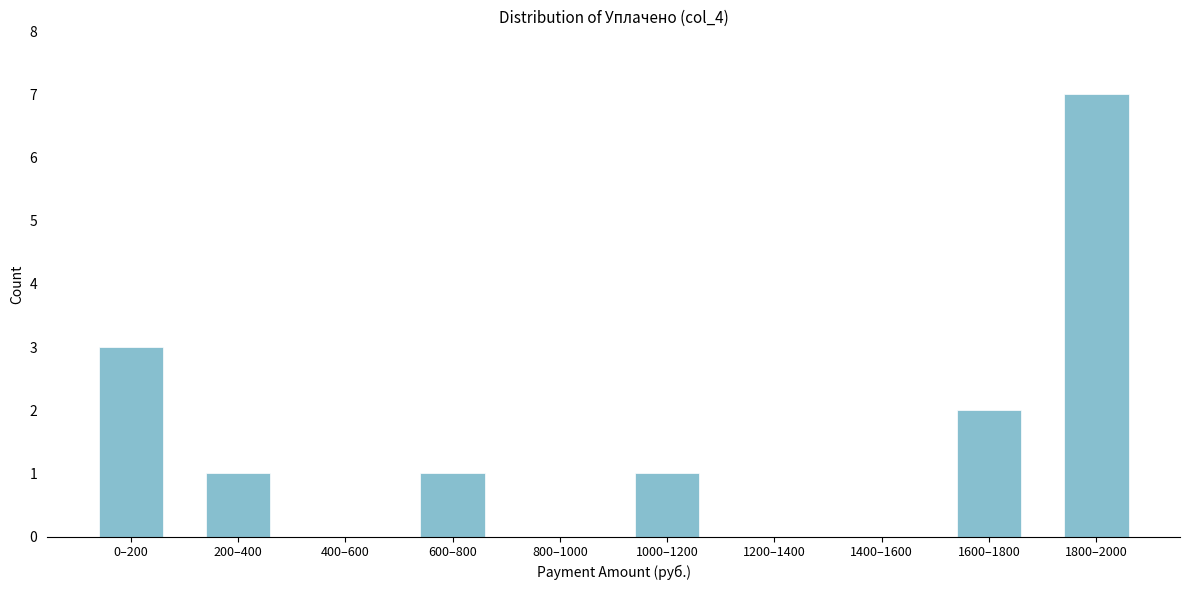

Reading right to left, transcribe all the data shown in this chart.

1800–2000=7	1600–1800=2	1400–1600=0	1200–1400=0	1000–1200=1	800–1000=0	600–800=1	400–600=0	200–400=1	0–200=3